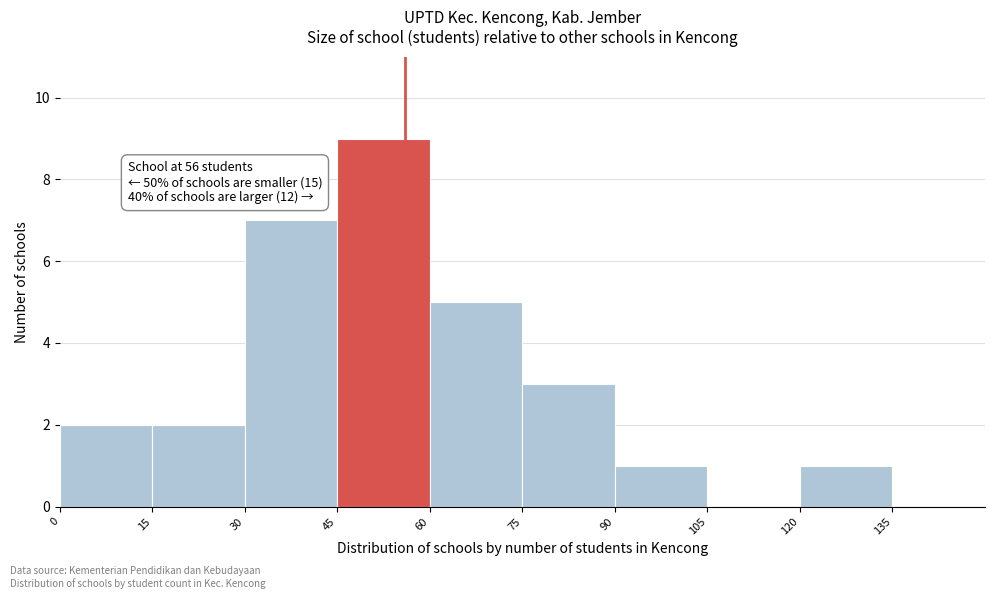

Over which range of the x-axis is the bar tallest?

45 to 60